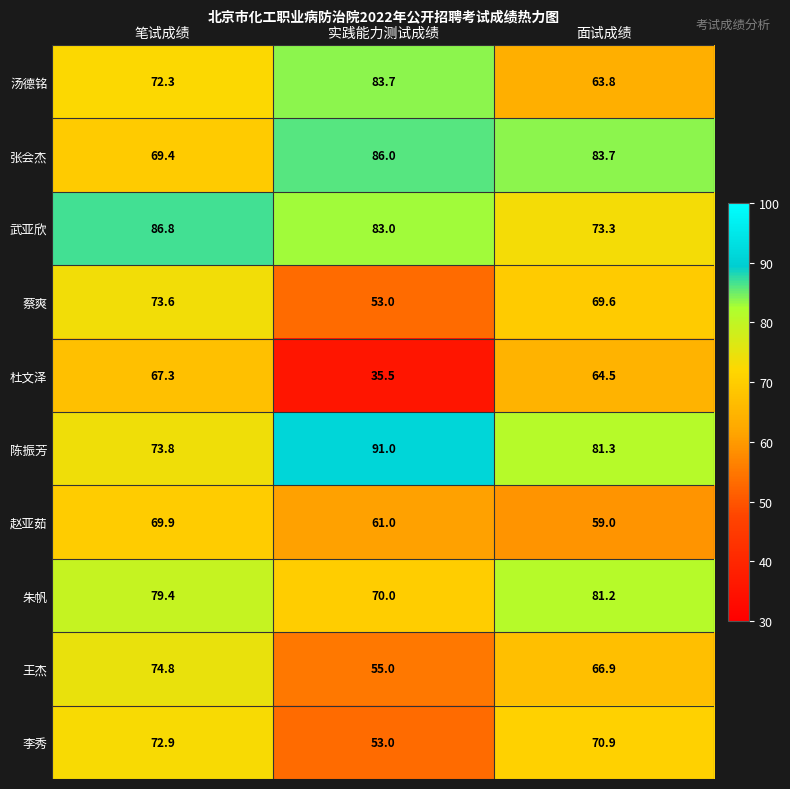

Which category has the lowest value across all series?

实践能力测试成绩